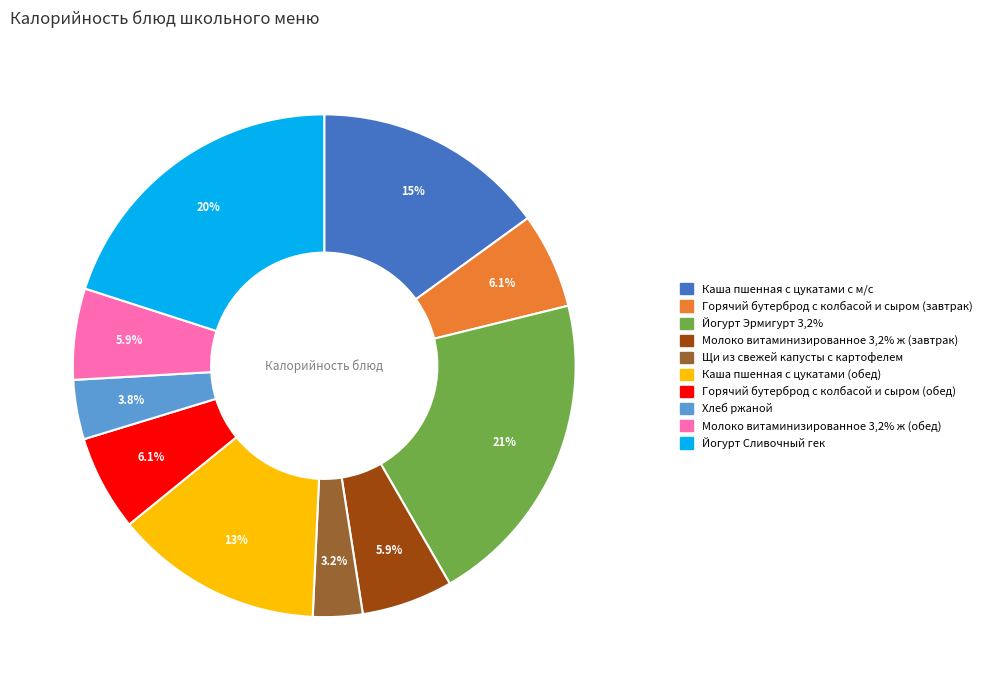

Is Молоко витаминизированное 3,2% ж (обед) the majority of the pie?

No